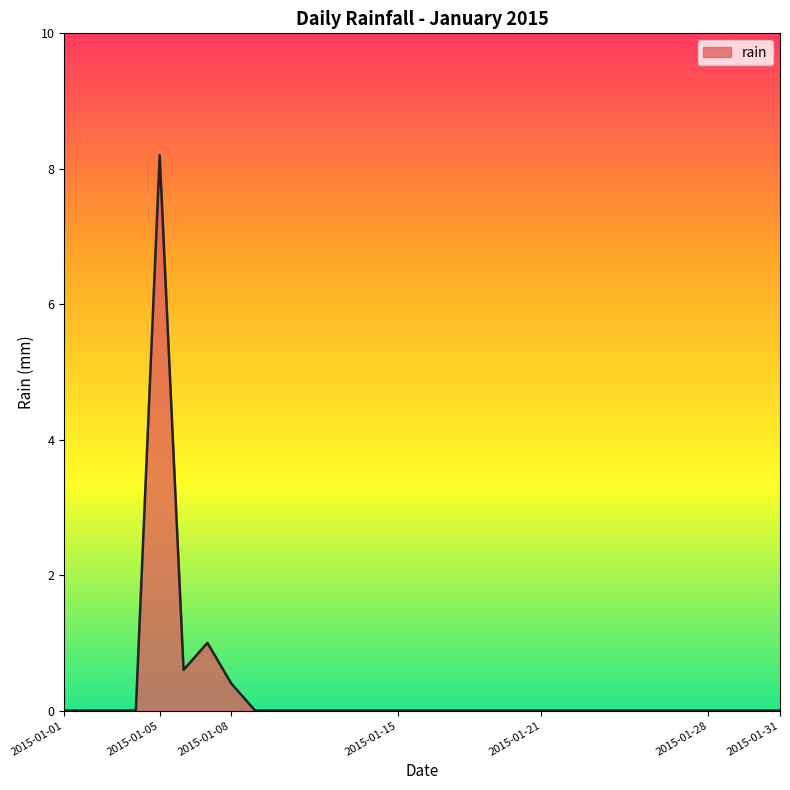

What is the difference between the maximum and minimum values?

8.2